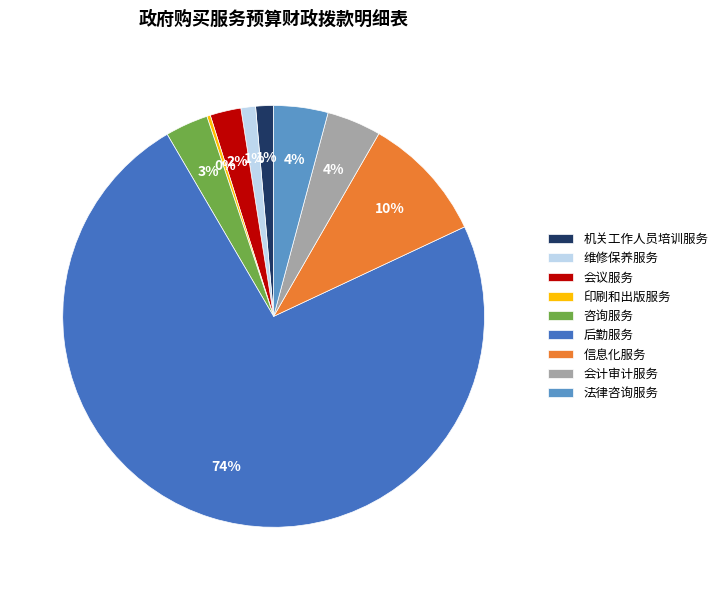

To the nearest percent, what portion does 机关工作人员培训服务 represent?

1%